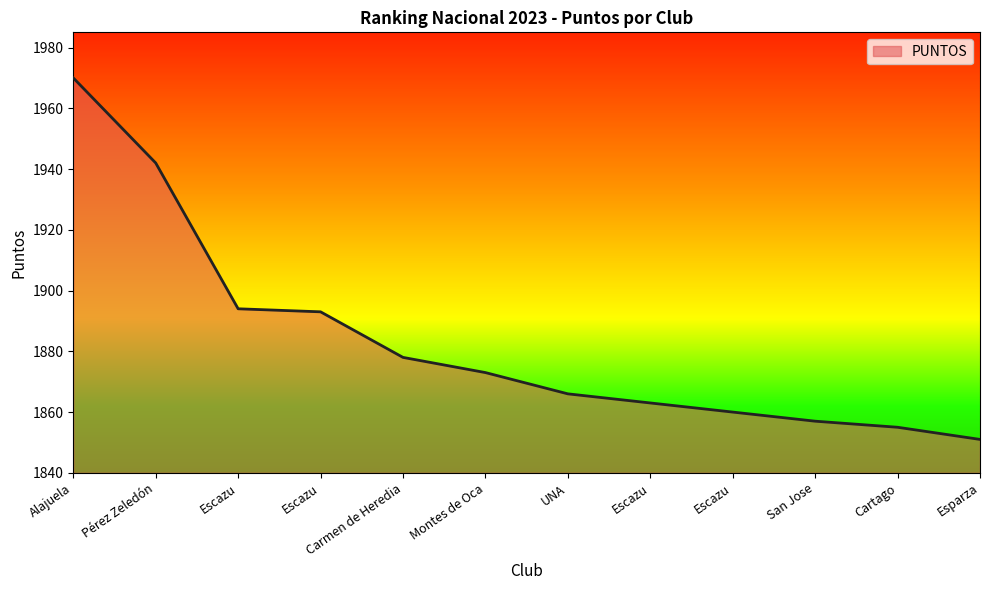

How many lines are shown in the chart?

1